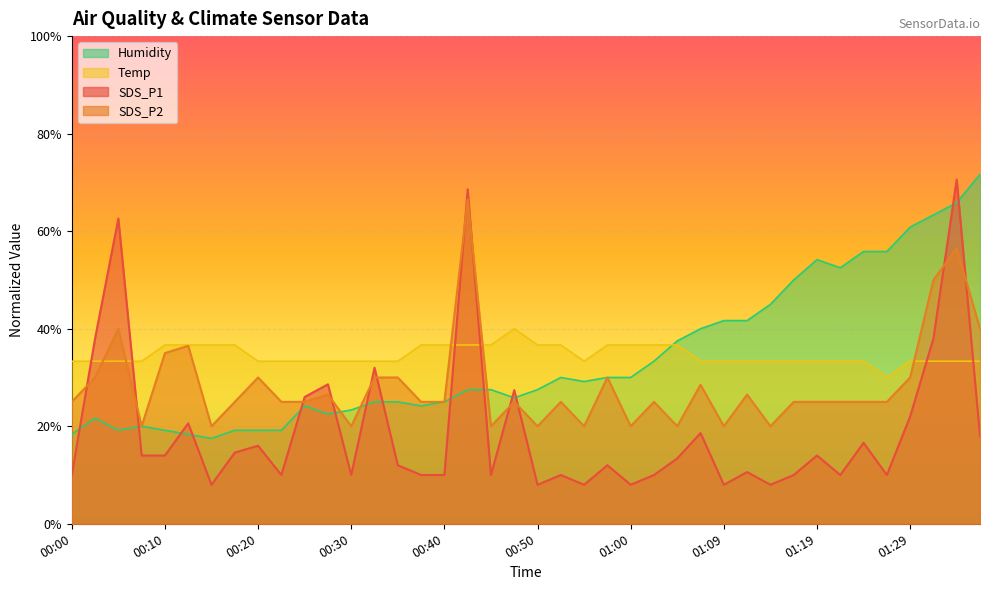

At which category is the sum across all series the highest?

01:34